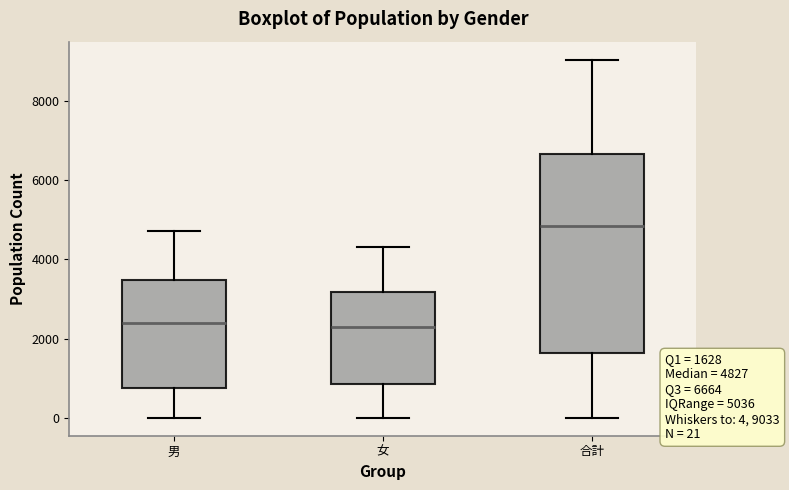

Comparing the boxes themselves (not the whiskers), which one is the tallest?

合計